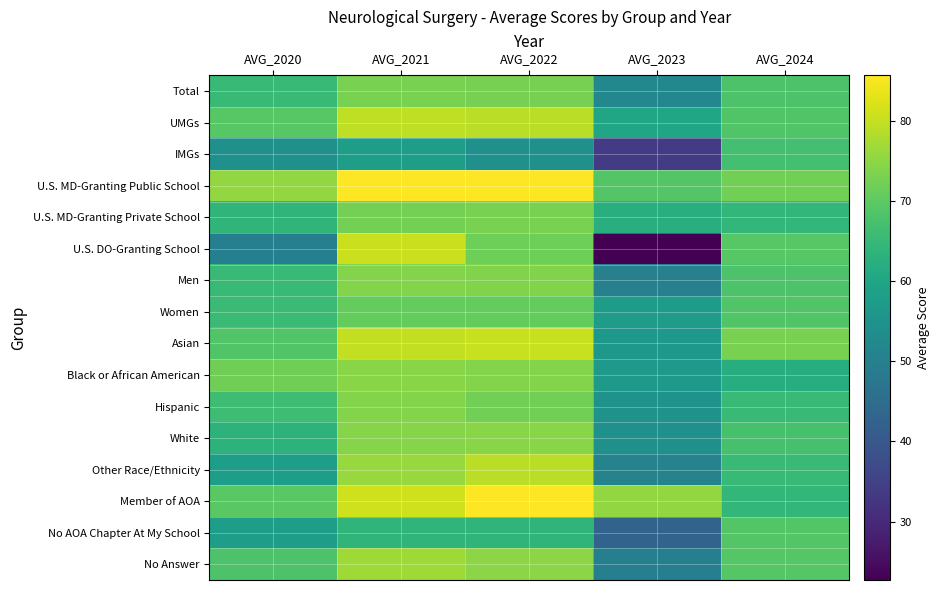

Rank the series at AVG_2023 from lowest to highest value.

U.S. DO-Granting School, IMGs, No AOA Chapter At My School, No Answer, Men, Other Race/Ethnicity, Total, White, Hispanic, Asian, Black or African American, Women, UMGs, U.S. MD-Granting Private School, U.S. MD-Granting Public School, Member of AOA